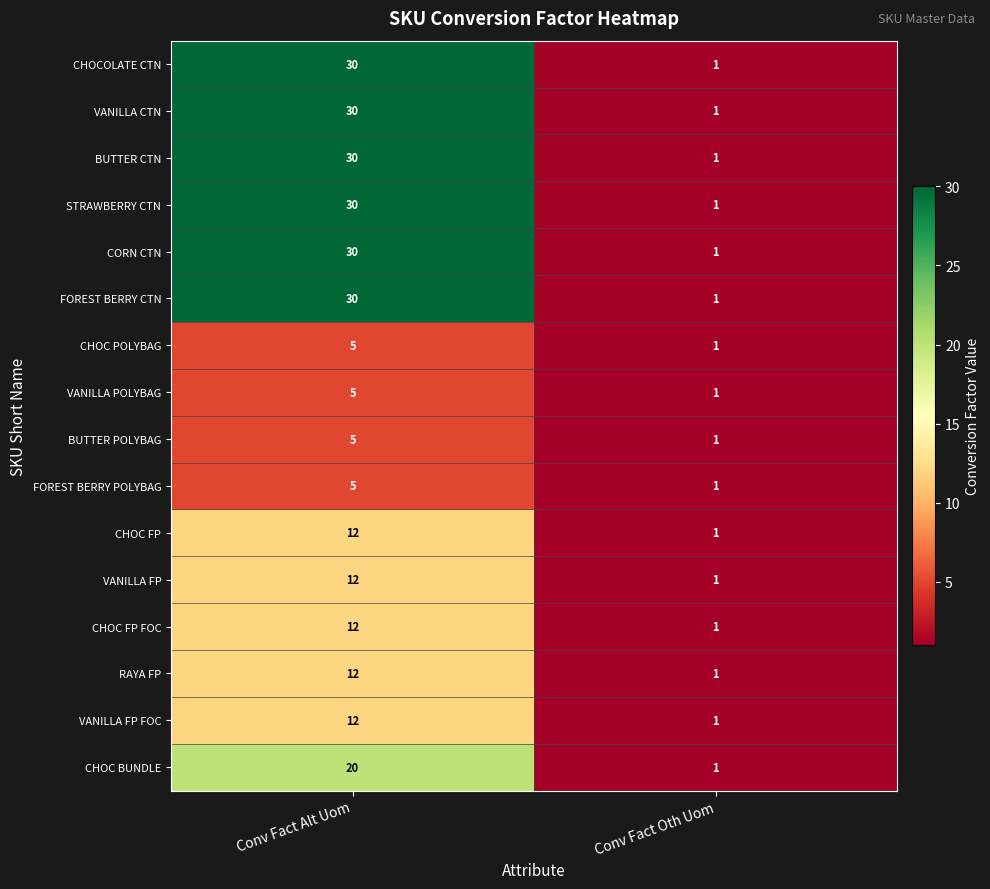

How many categories are shown in the chart?

2